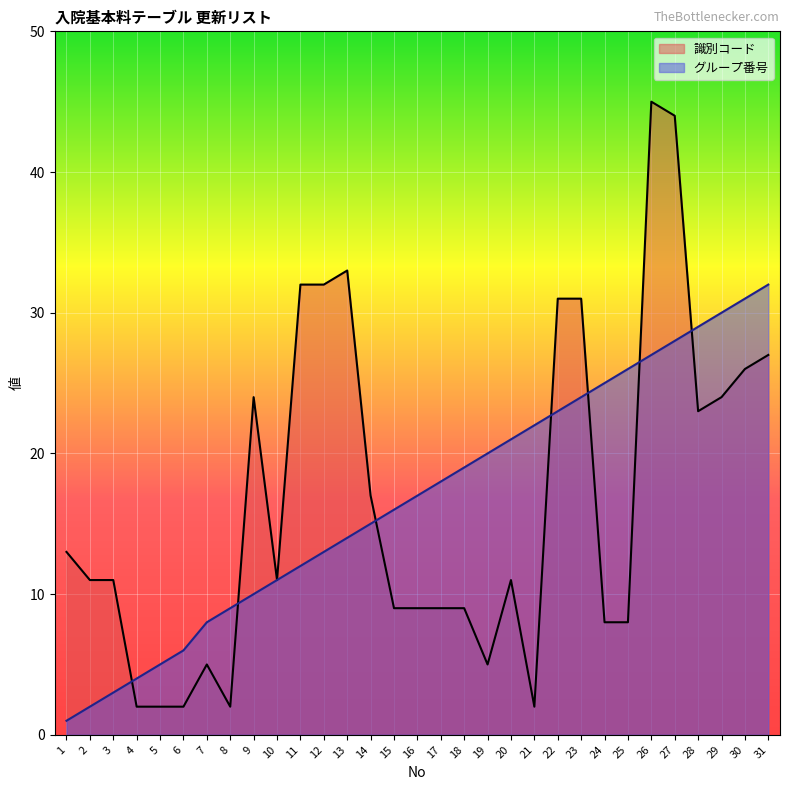

What is the difference between the highest and lowest values at 25?

18